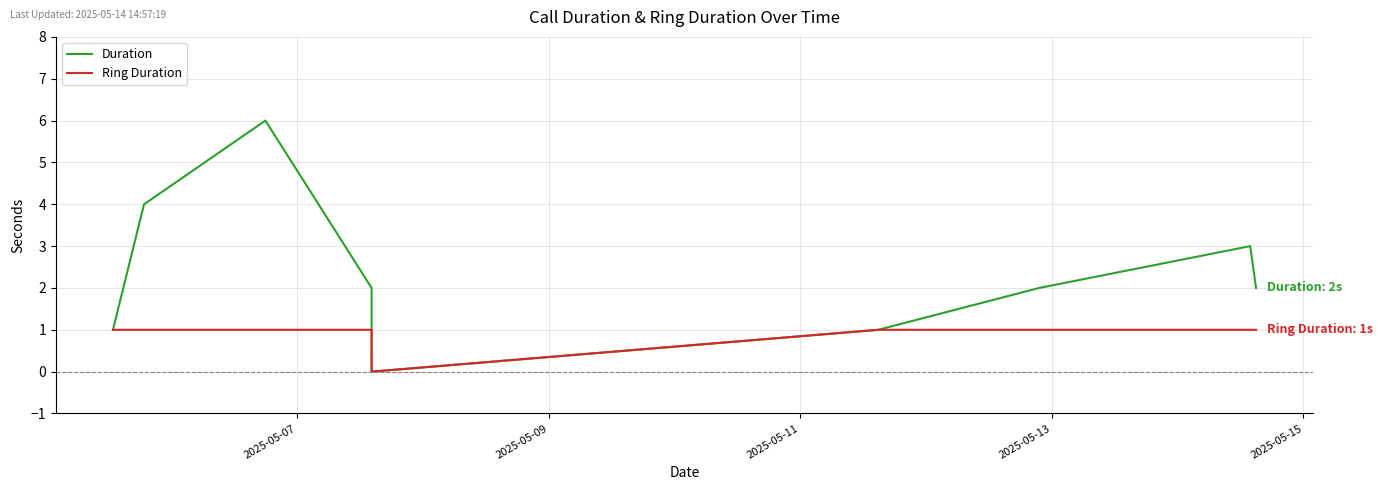

What is the difference between the maximum and minimum values in the Ring Duration series?

1